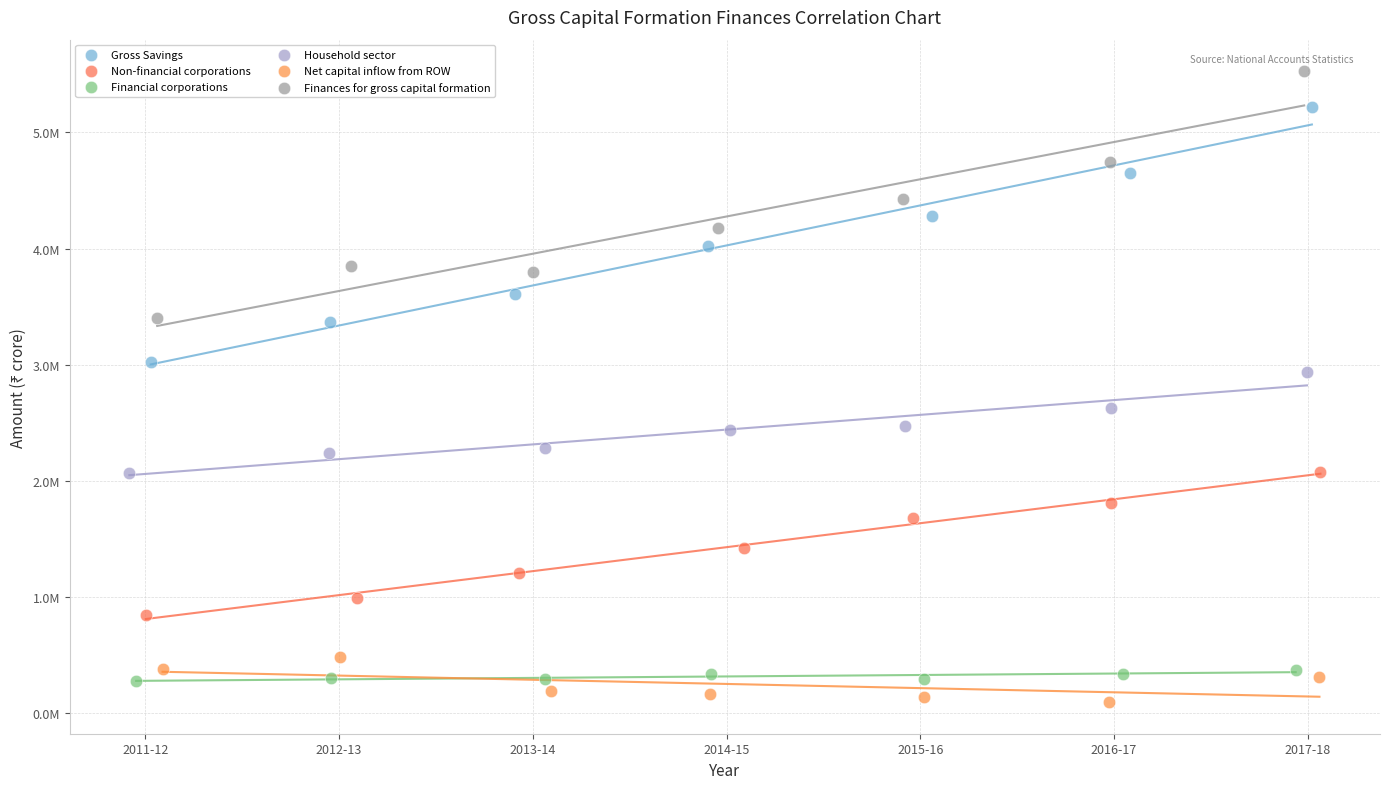

Which series contains the highest Y value?

Finances for gross capital formation